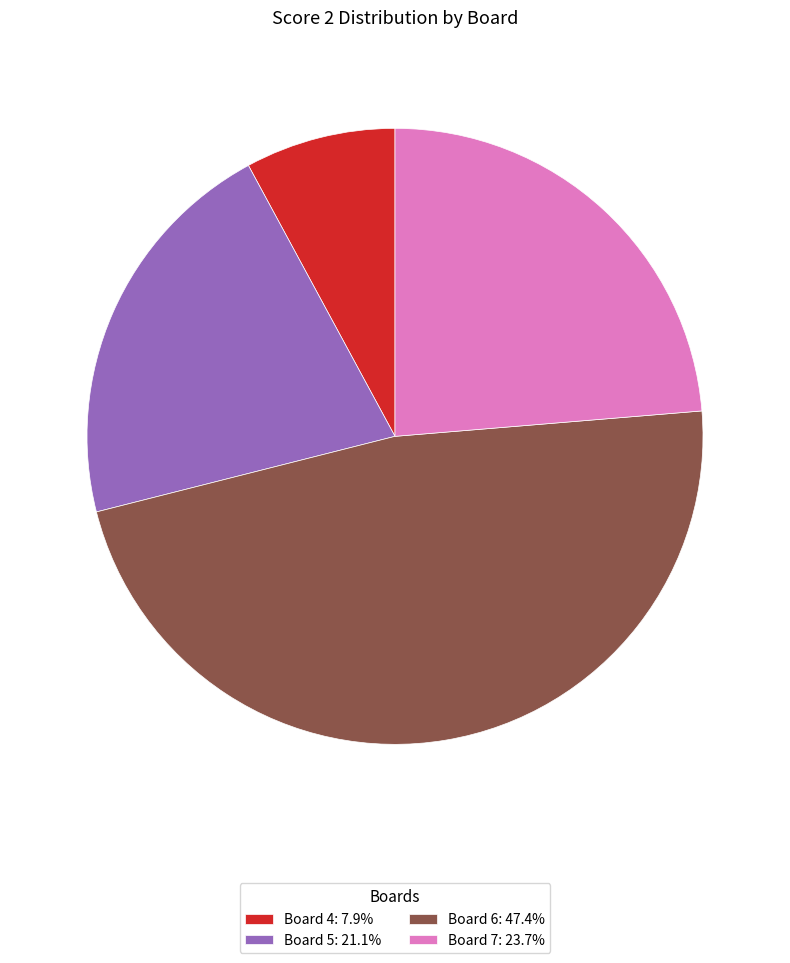

Does Board 4: 7.9% represent more than half of the total?

No